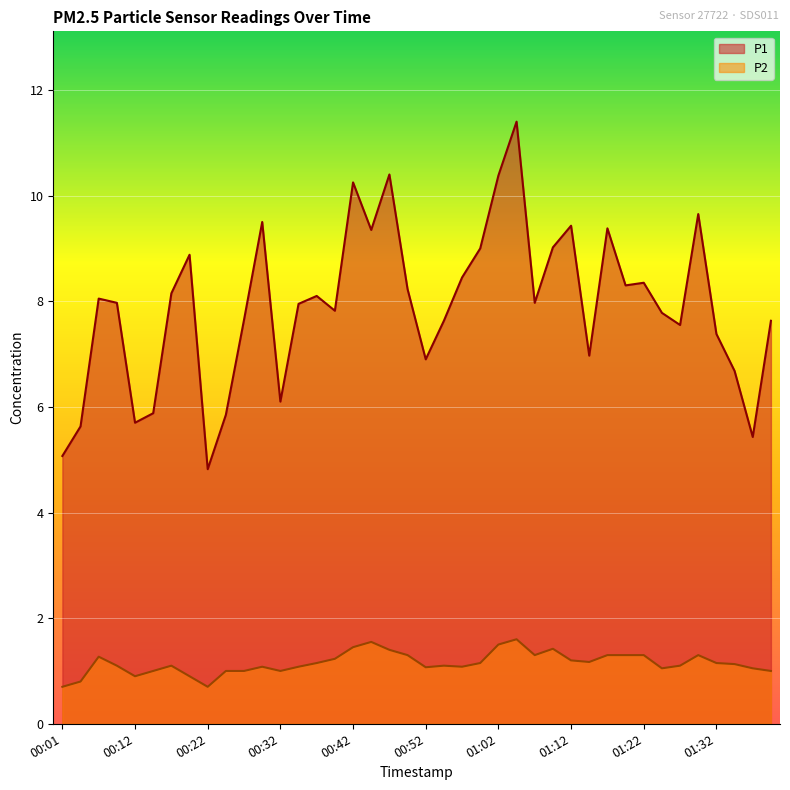

Where is the first local maximum for P1?

00:06